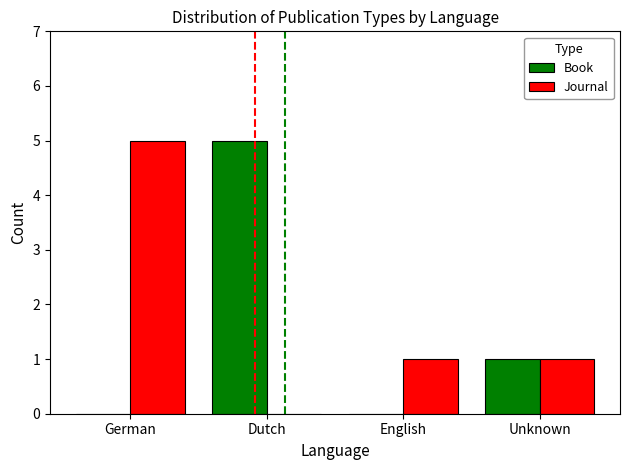

How many categories are shown in the chart?

4